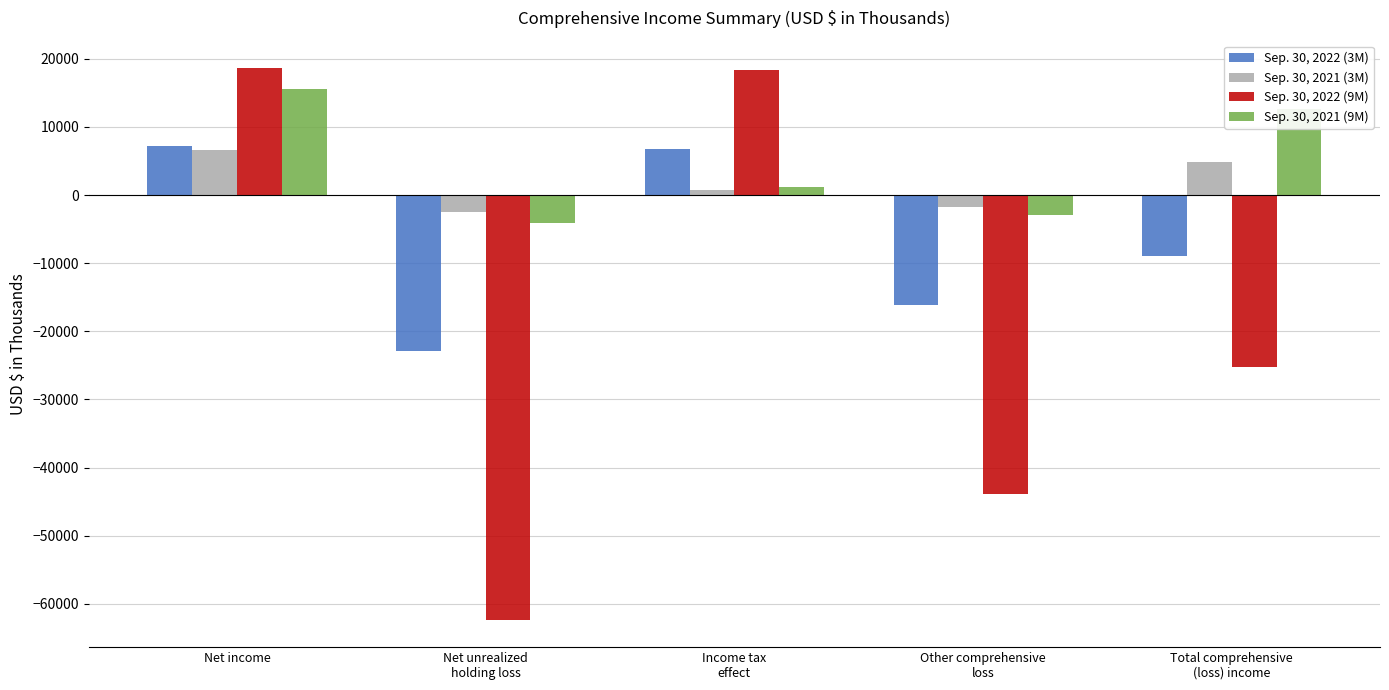

What is the label of the 1st bar from the left?

Net income